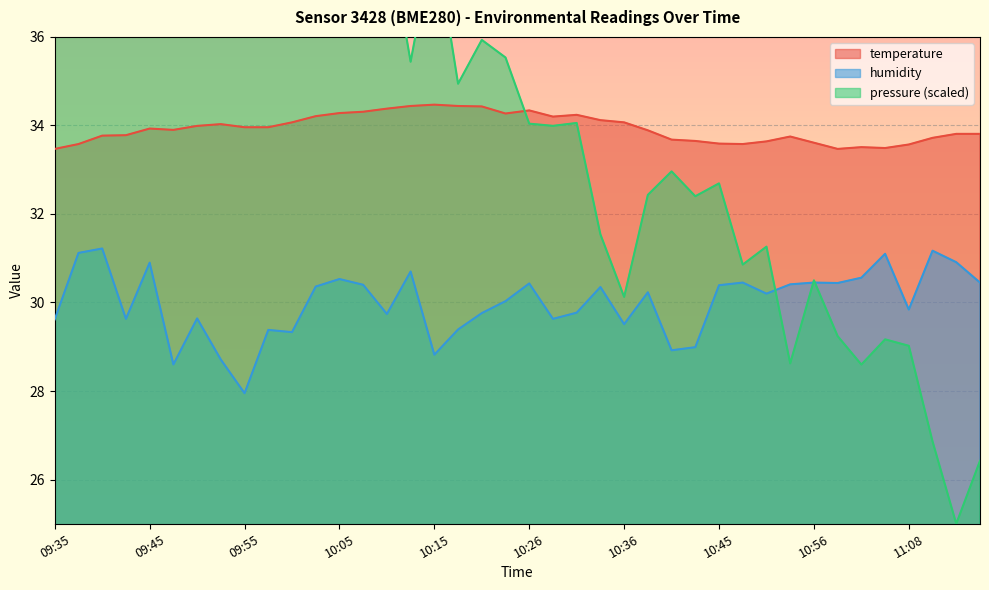

True or false: temperature and humidity intersect in this chart.

False